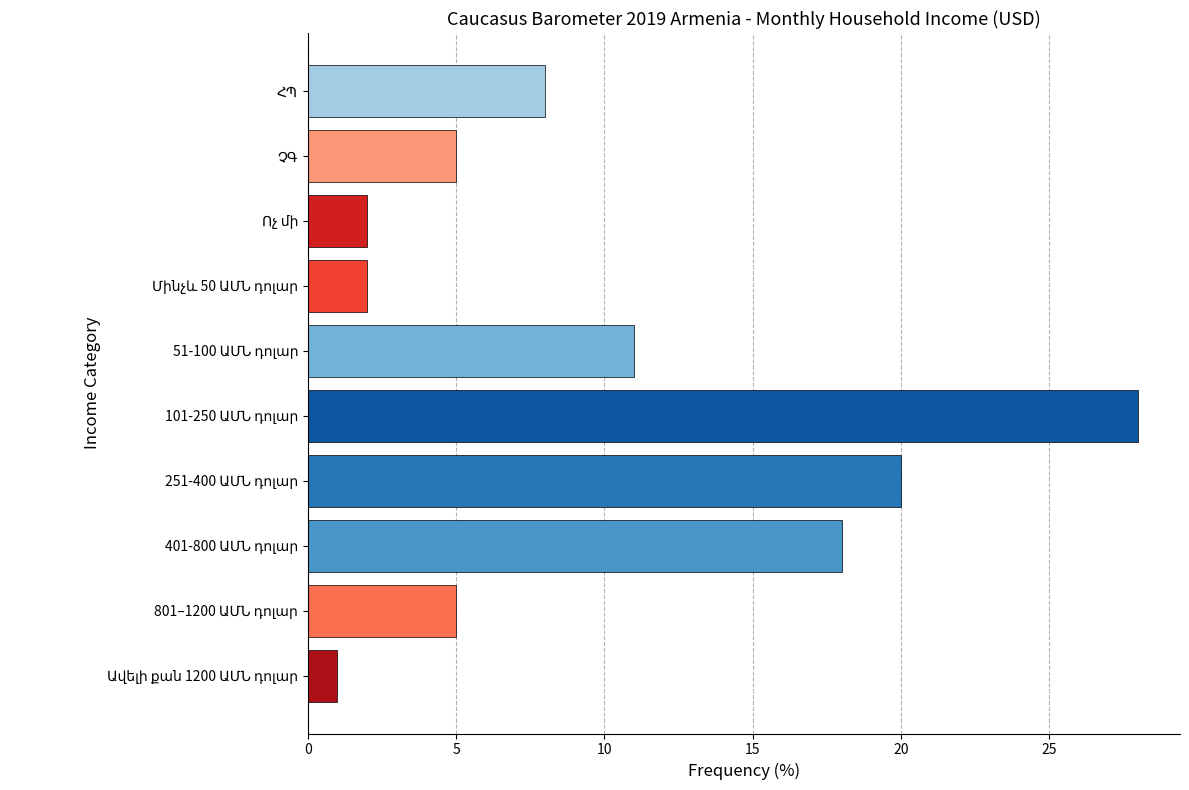

What is the sum of all values?

100